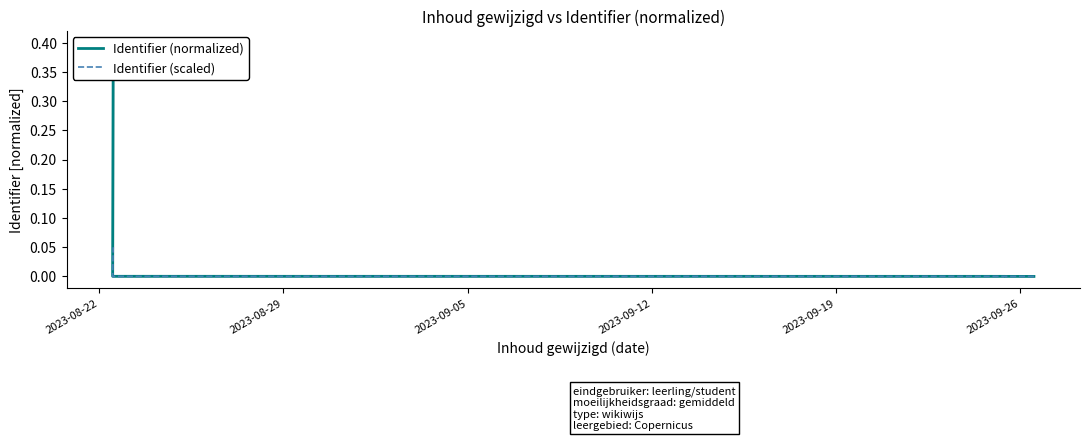

True or false: Identifier (scaled) has more than 1 points higher than both neighbors.

False